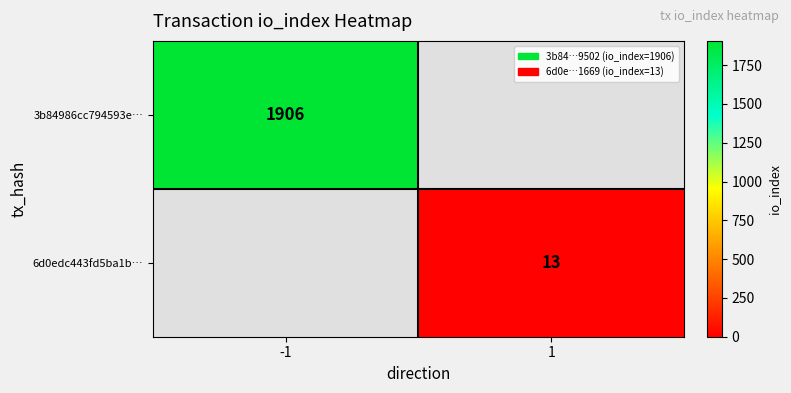

The value of 6d0edc443fd5ba1b… at 1 is 4. True or false?

False